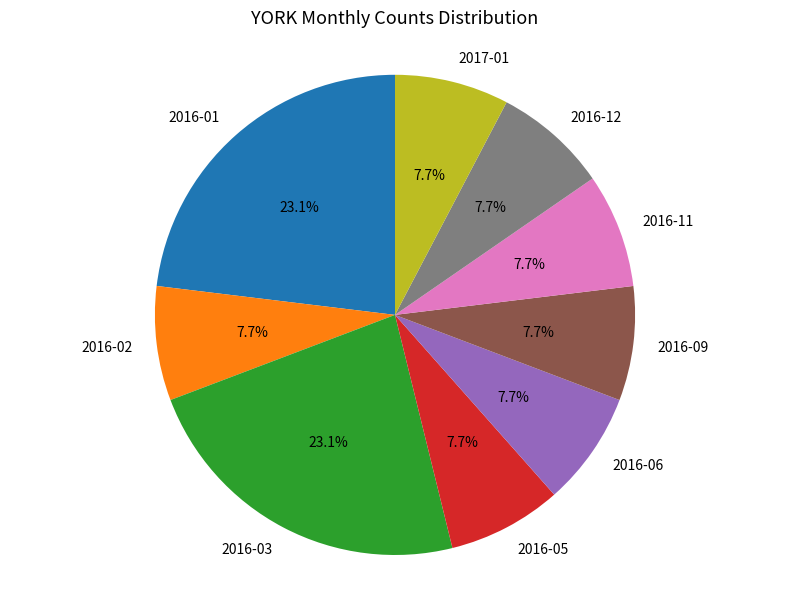

Is there any slice that represents more than half of the pie?

No